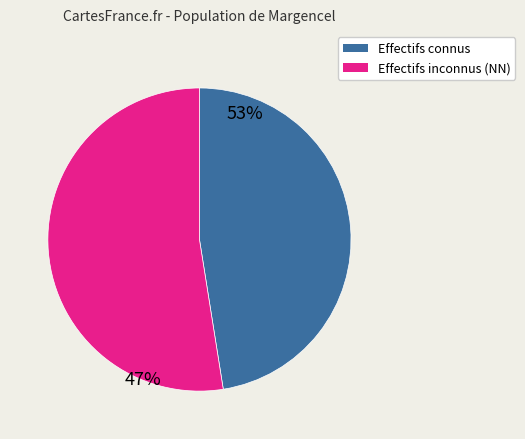

Which has a higher value, Effectifs inconnus (NN) or Effectifs connus?

Effectifs inconnus (NN)